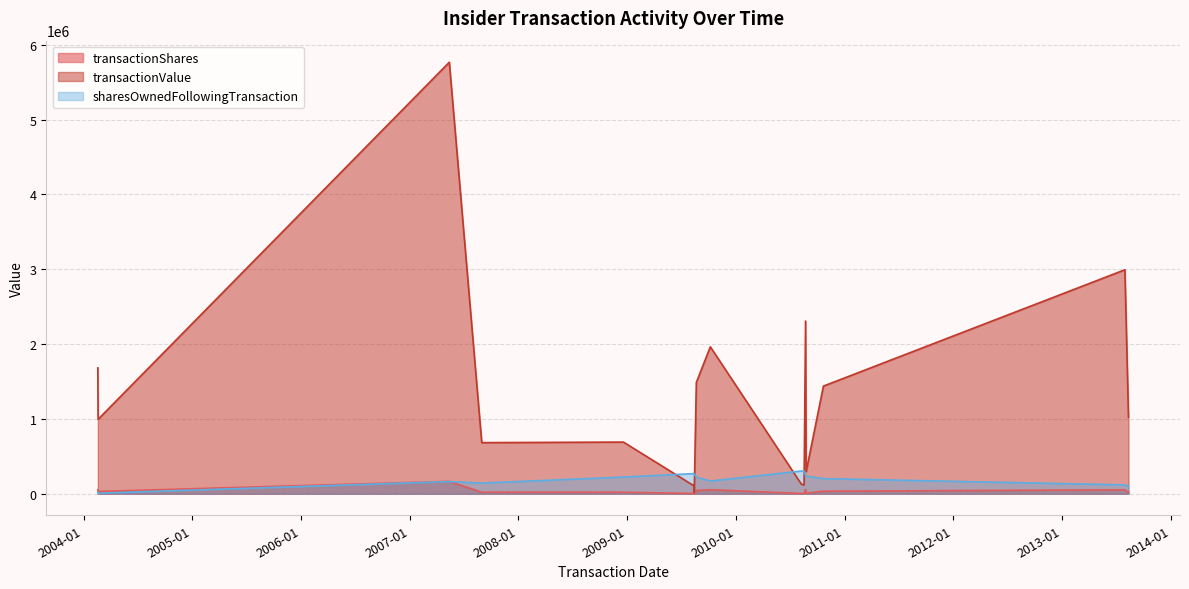

What is the smallest value displayed?

500